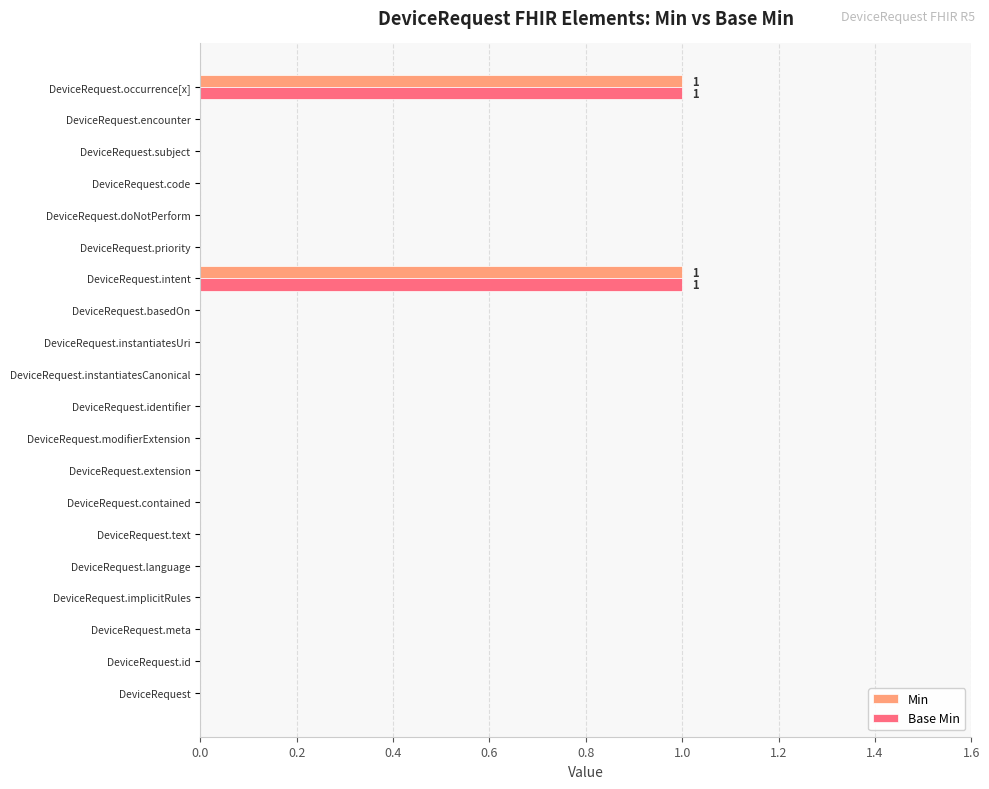

The value of Min at DeviceRequest.basedOn is -1. True or false?

False